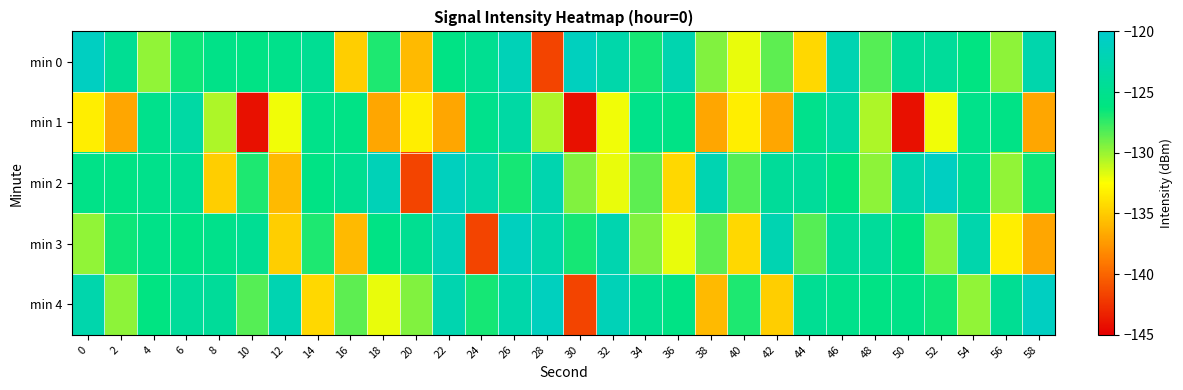

What is the maximum value shown in the chart?

-120.9